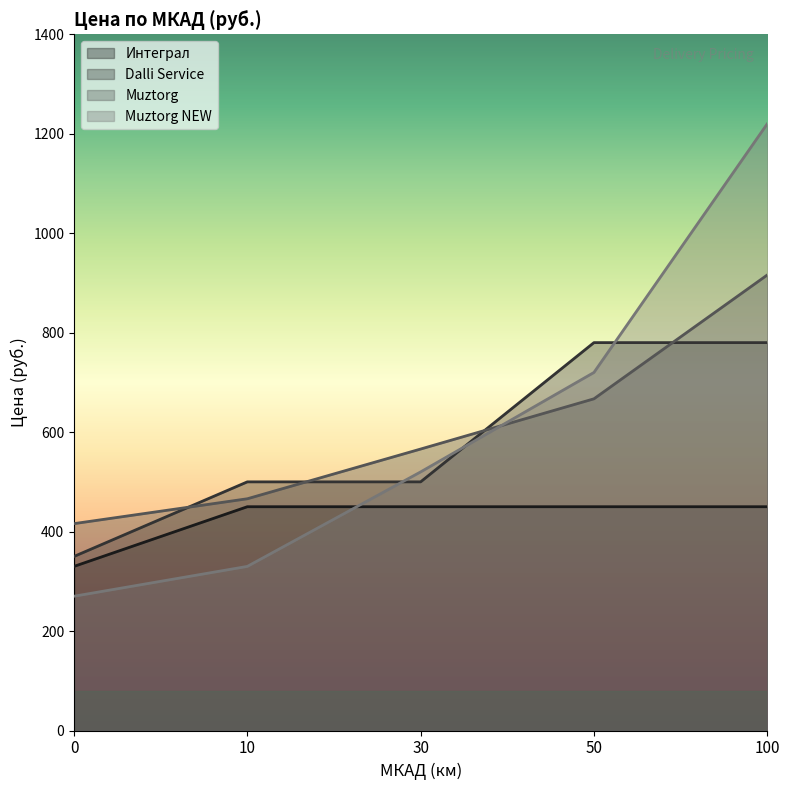

True or false: Muztorg has a value of 116 at 10.

False